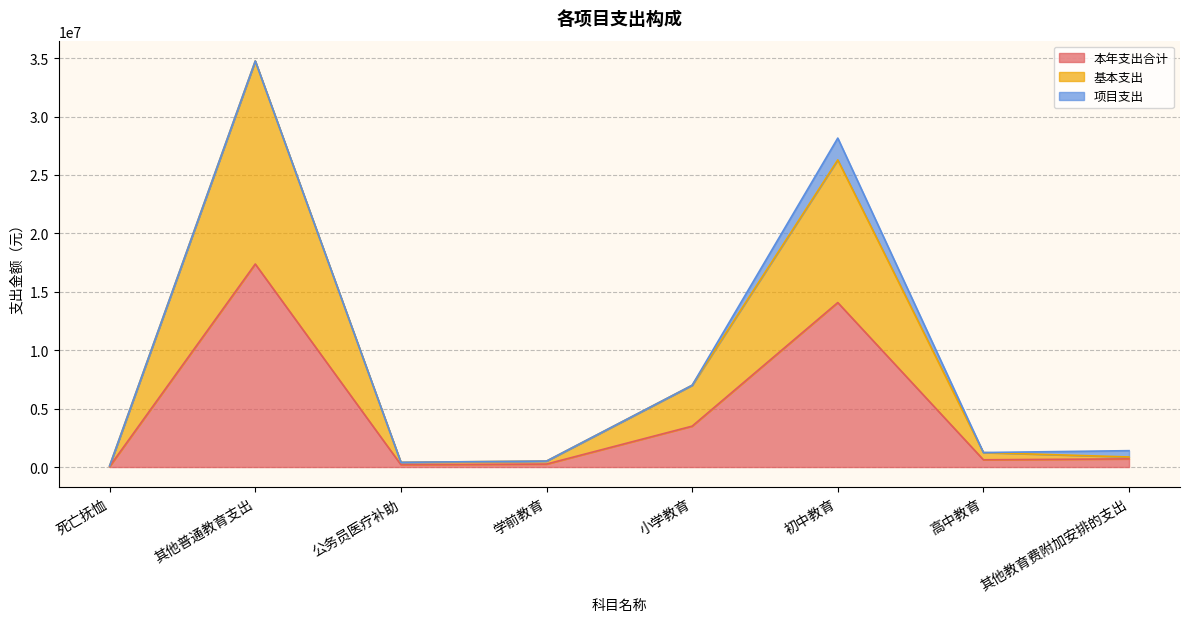

Where is the first local maximum for 本年支出合计?

其他普通教育支出